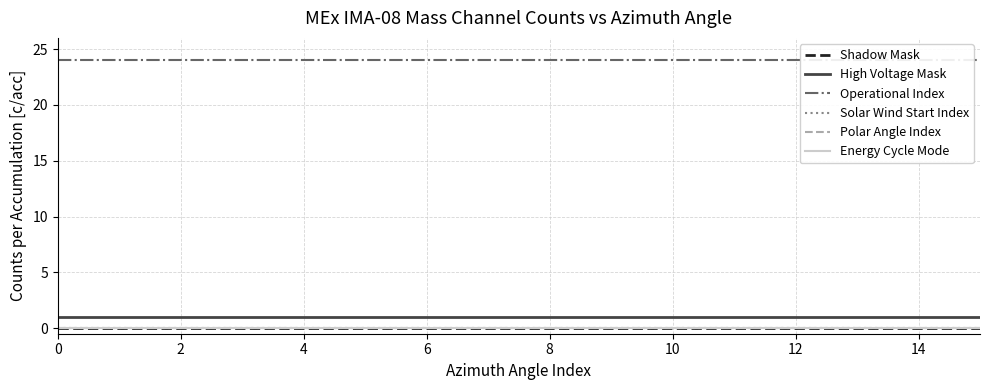

What is the total value across all series at 15?

25